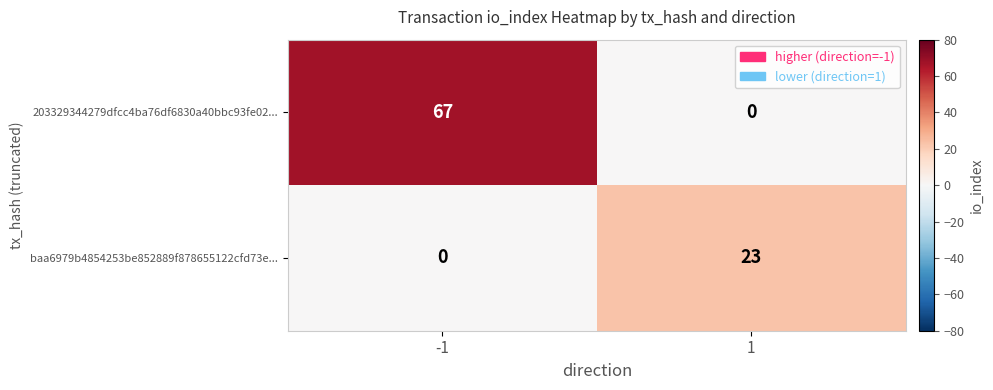

How many series are shown in this chart?

2